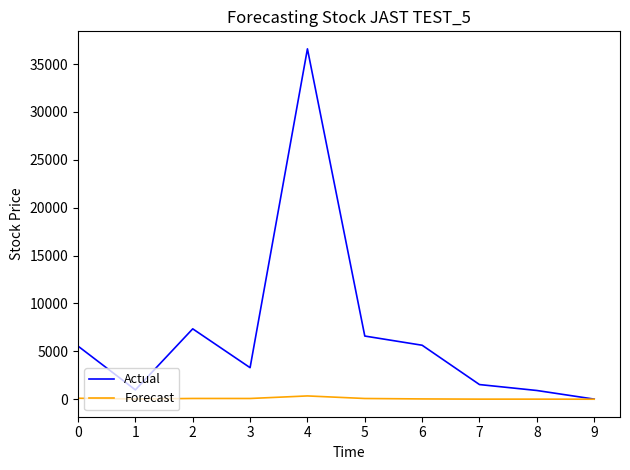

What is the total value across all series at 0?

5646